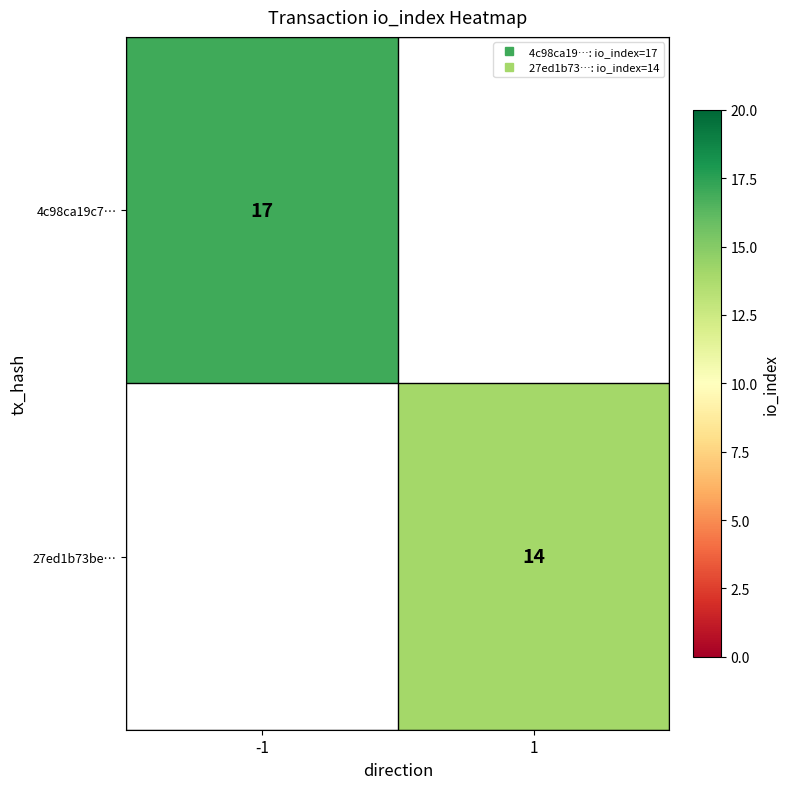

How many categories are shown in the chart?

2